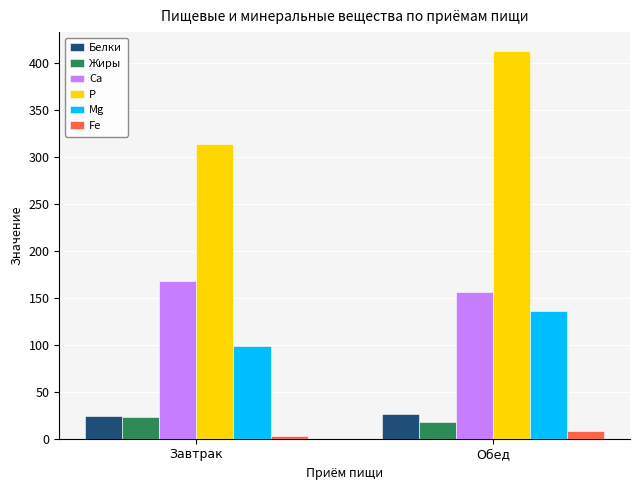

How many categories are shown in the chart?

2